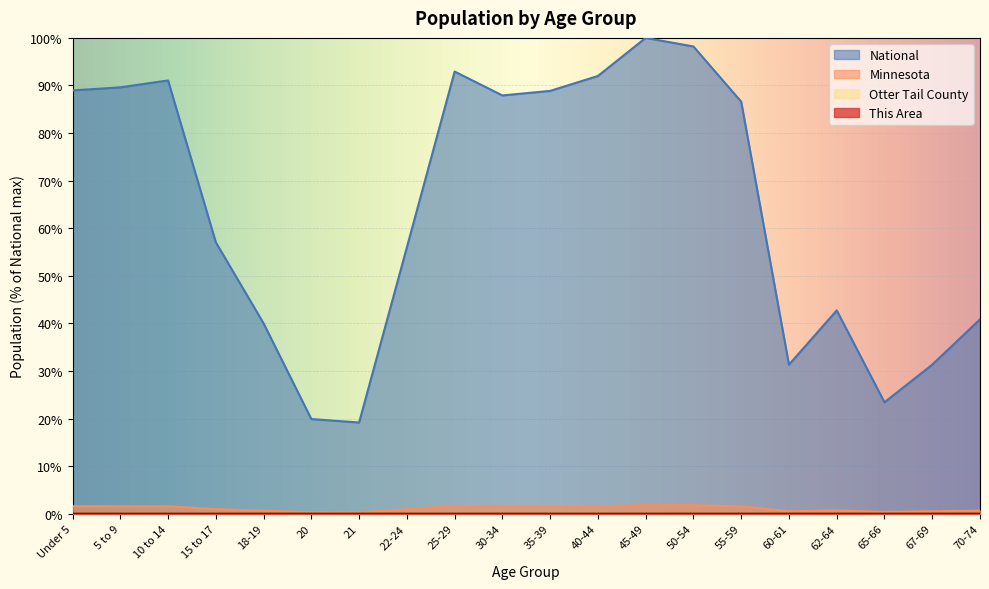

In National, how many points are higher than both neighbors (excluding endpoints)?

4